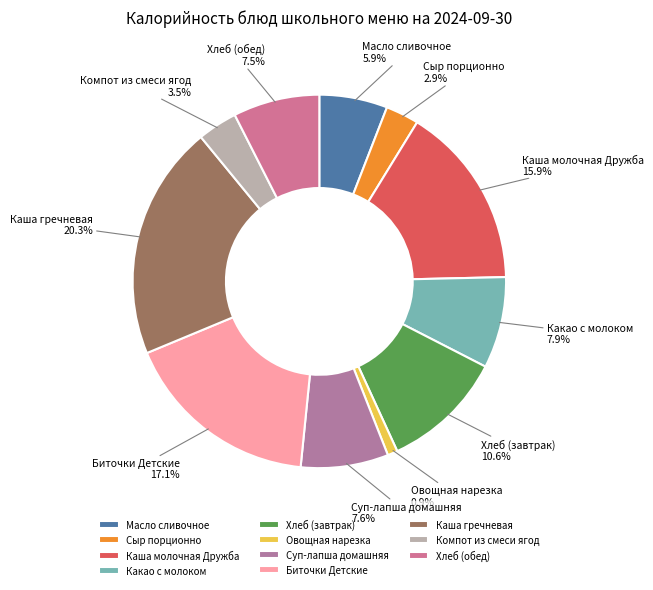

True or false: Суп-лапша домашняя accounts for 8% of the total.

True